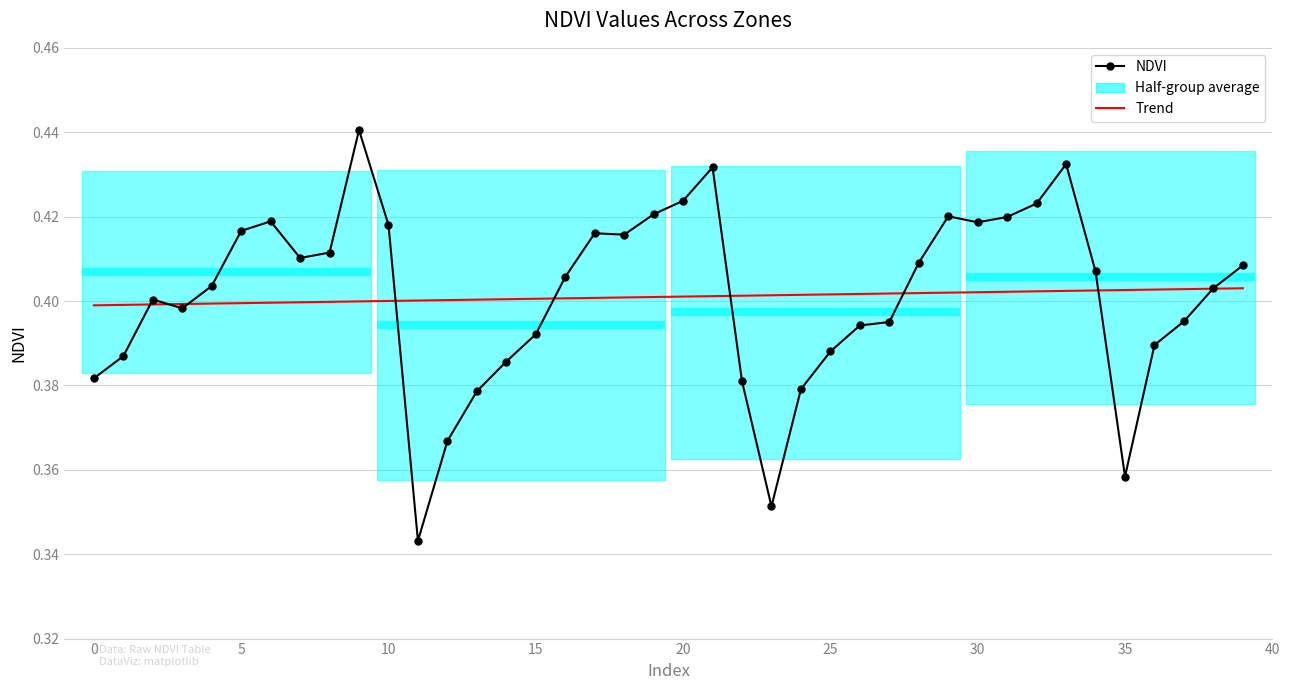

The Trend series shows 0.4 at 36. True or false?

True